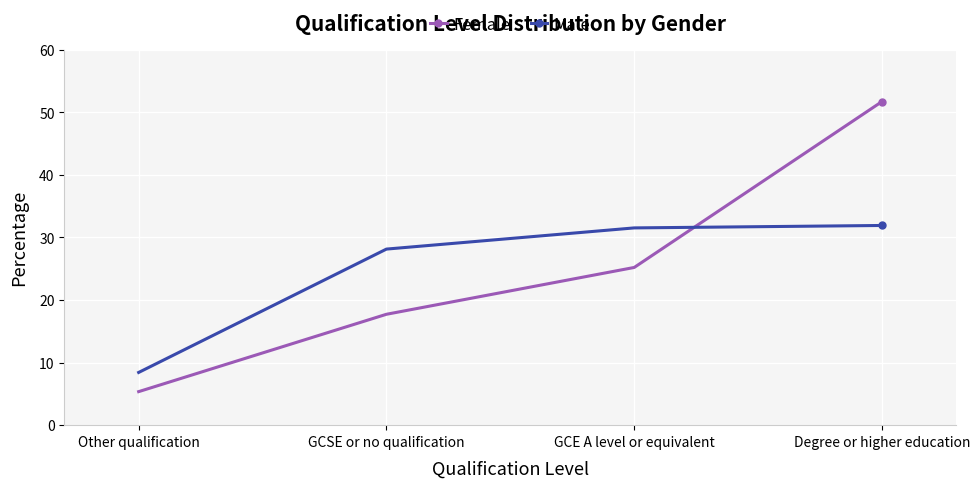

What is the difference between the maximum and second lowest values in the Male series?

3.8